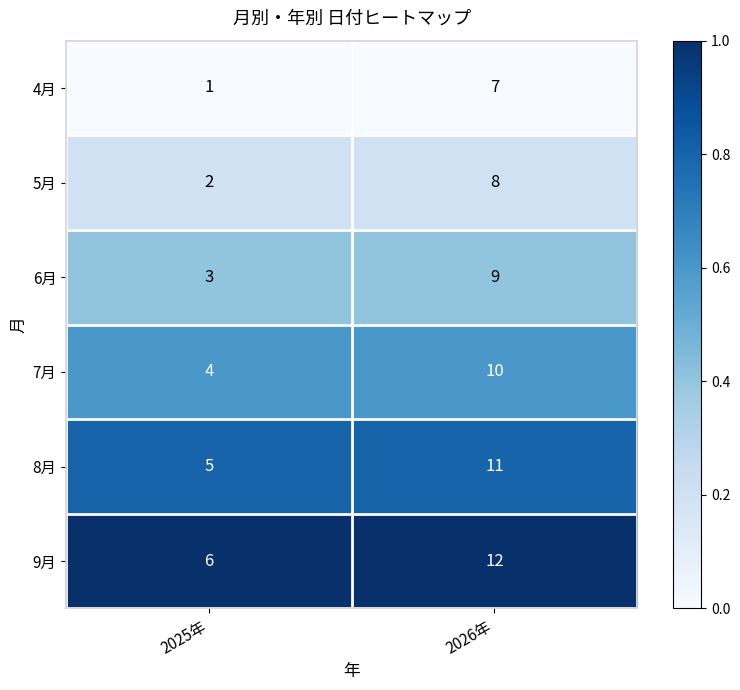

Rank the series by their average value, from lowest to highest.

4月, 5月, 6月, 7月, 8月, 9月